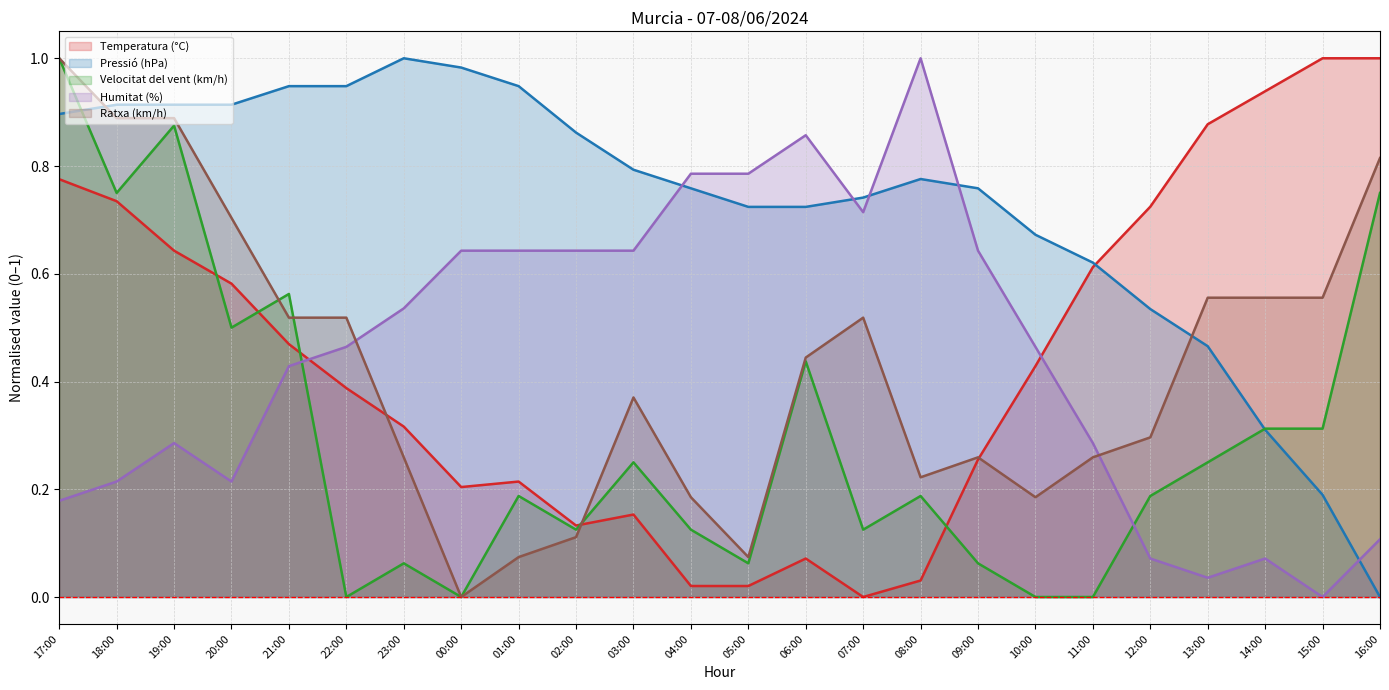

At which category is the sum across all series the highest?

17:00